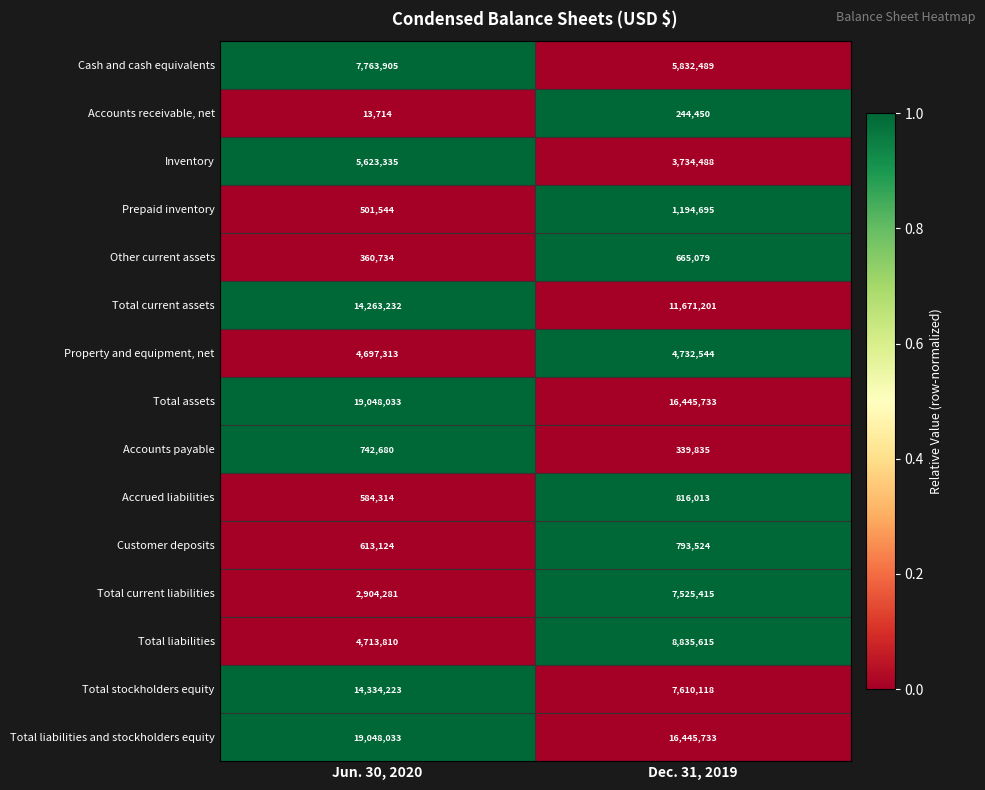

The Total assets series shows 13118105 at Jun. 30, 2020. True or false?

False